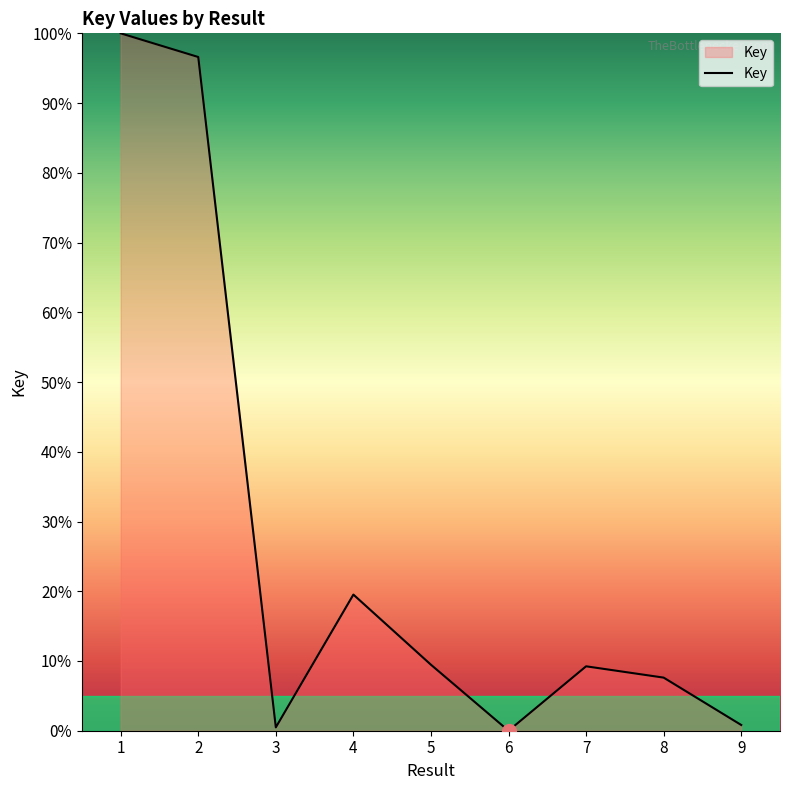

At which category does the chart reach its peak across all series?

1